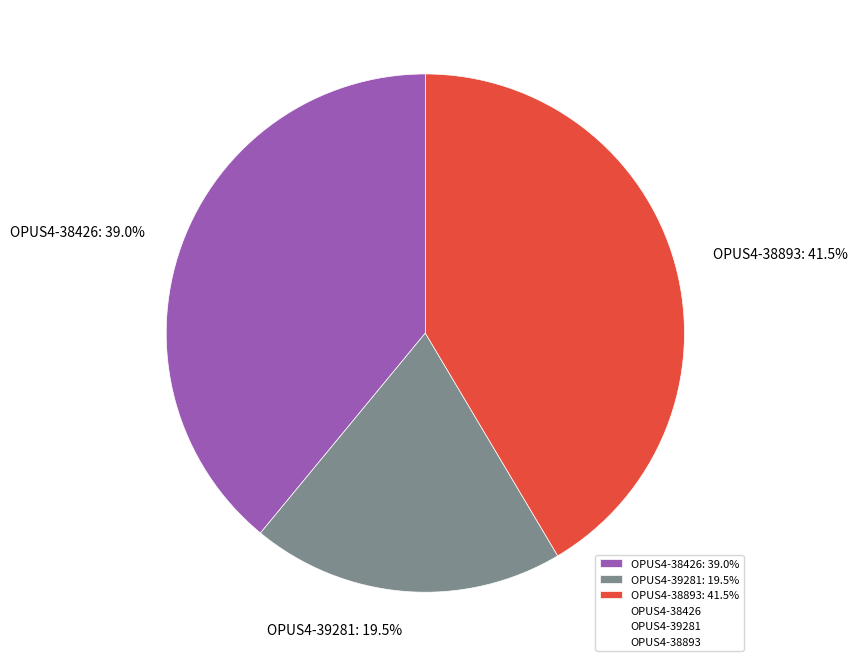

What is the smallest slice in the pie chart?

OPUS4-39281